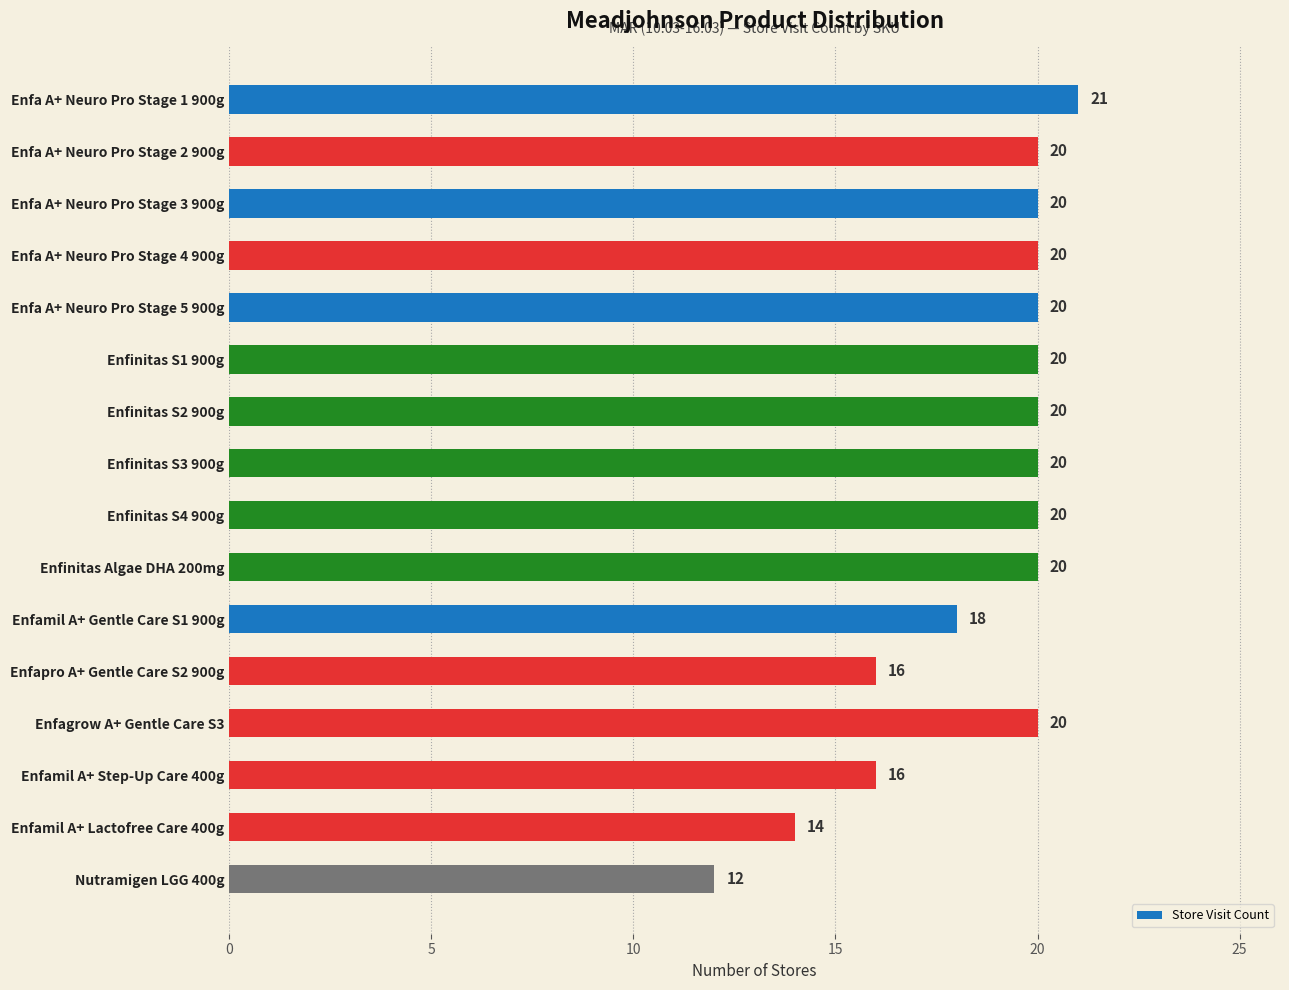

What is the average value?

19